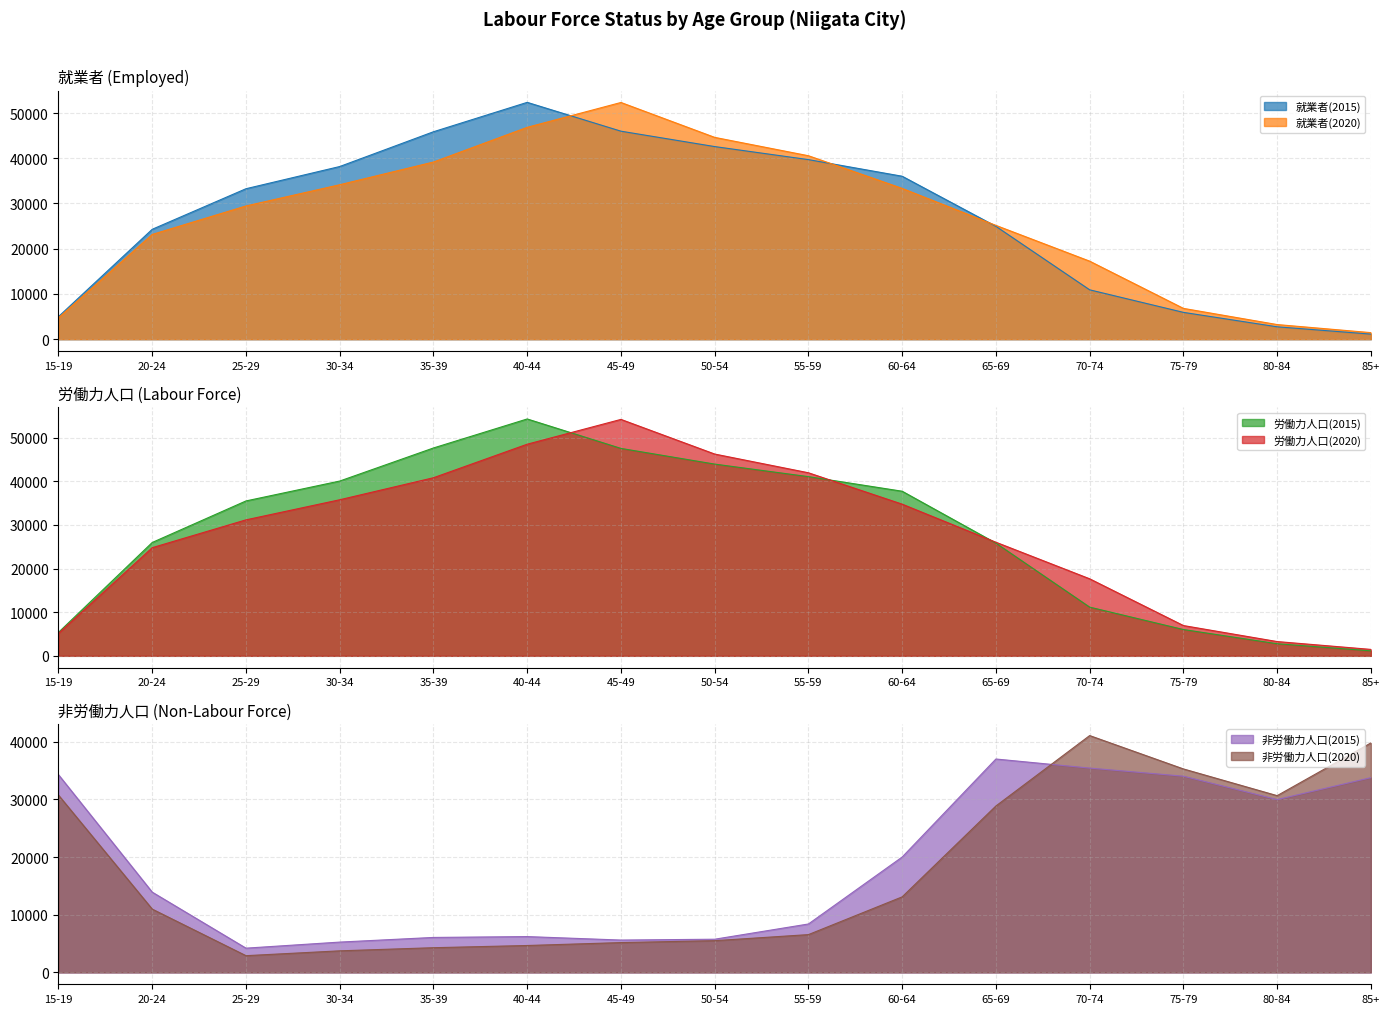

What is the spread (max minus min) of values at 25-29?

32592